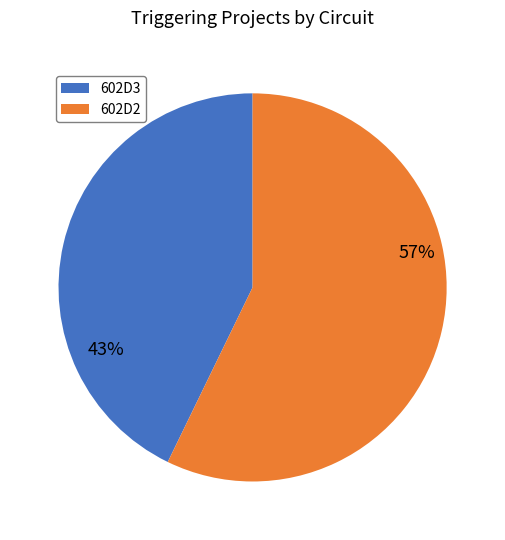

Is there any slice that represents more than half of the pie?

Yes